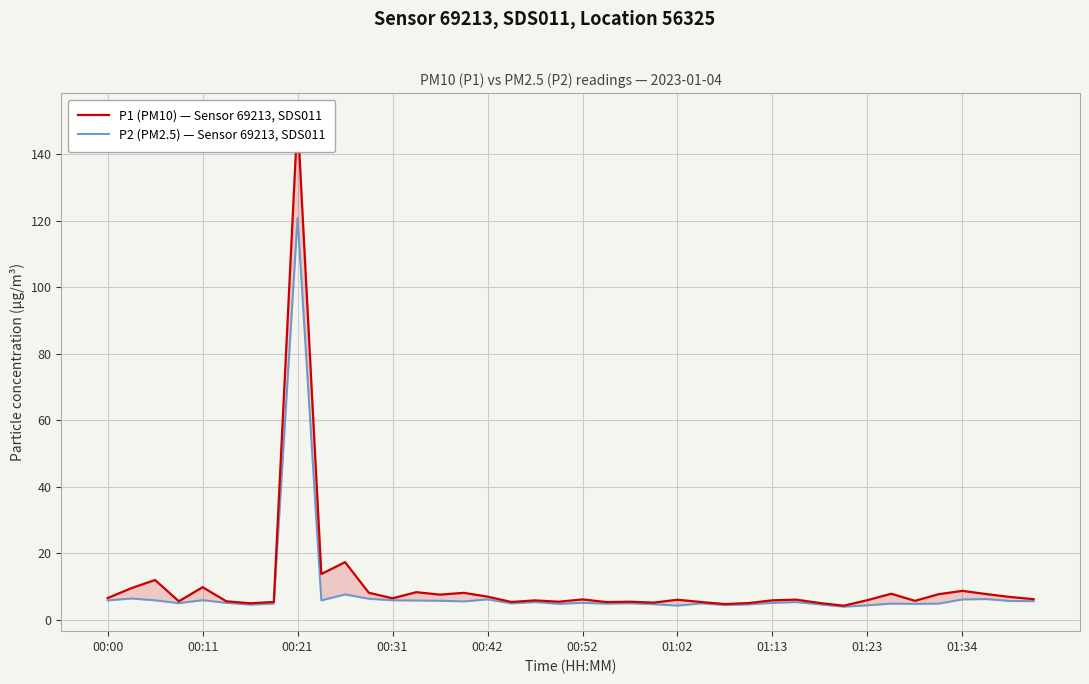

What is the difference between the P2 (PM2.5) — Sensor 69213, SDS011 values at 01:34 and 00:42?

0.1